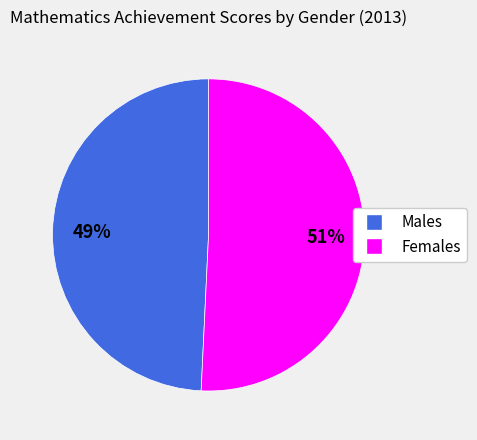

What is the ratio of the value at Males to the value at Females?

1.0